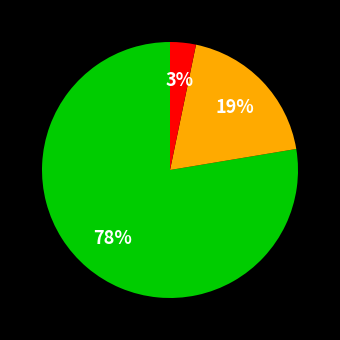

To the nearest percent, what is the average slice percentage?

33%